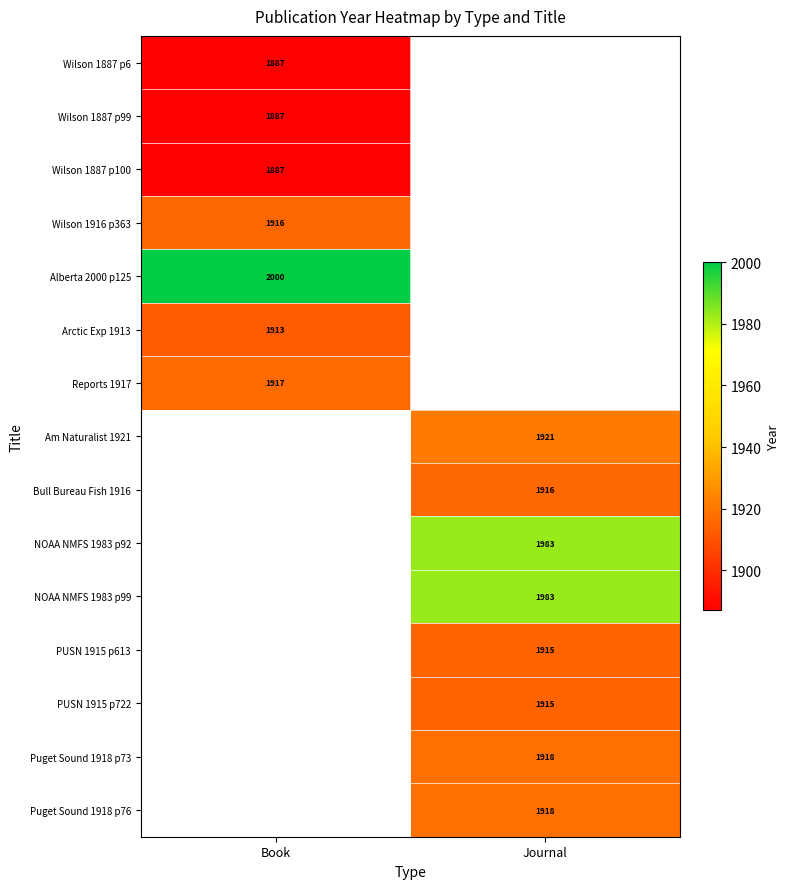

True or false: PUSN 1915 p613 has a value of 1915 at Journal.

True